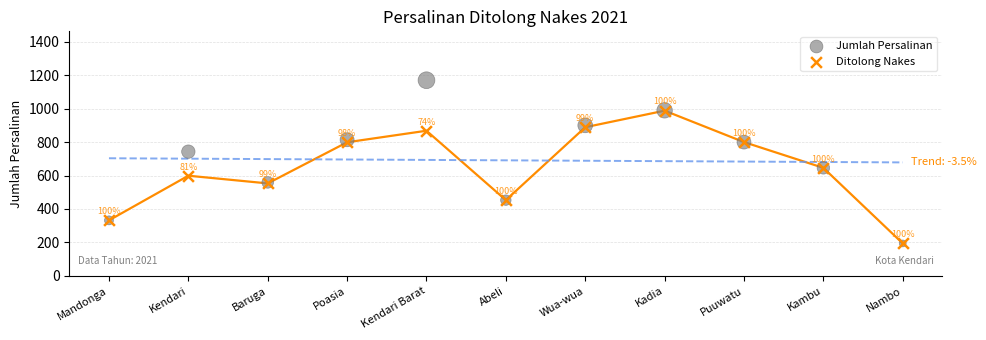

In the Ditolong Nakes series, what Y value is closest to 591?

599